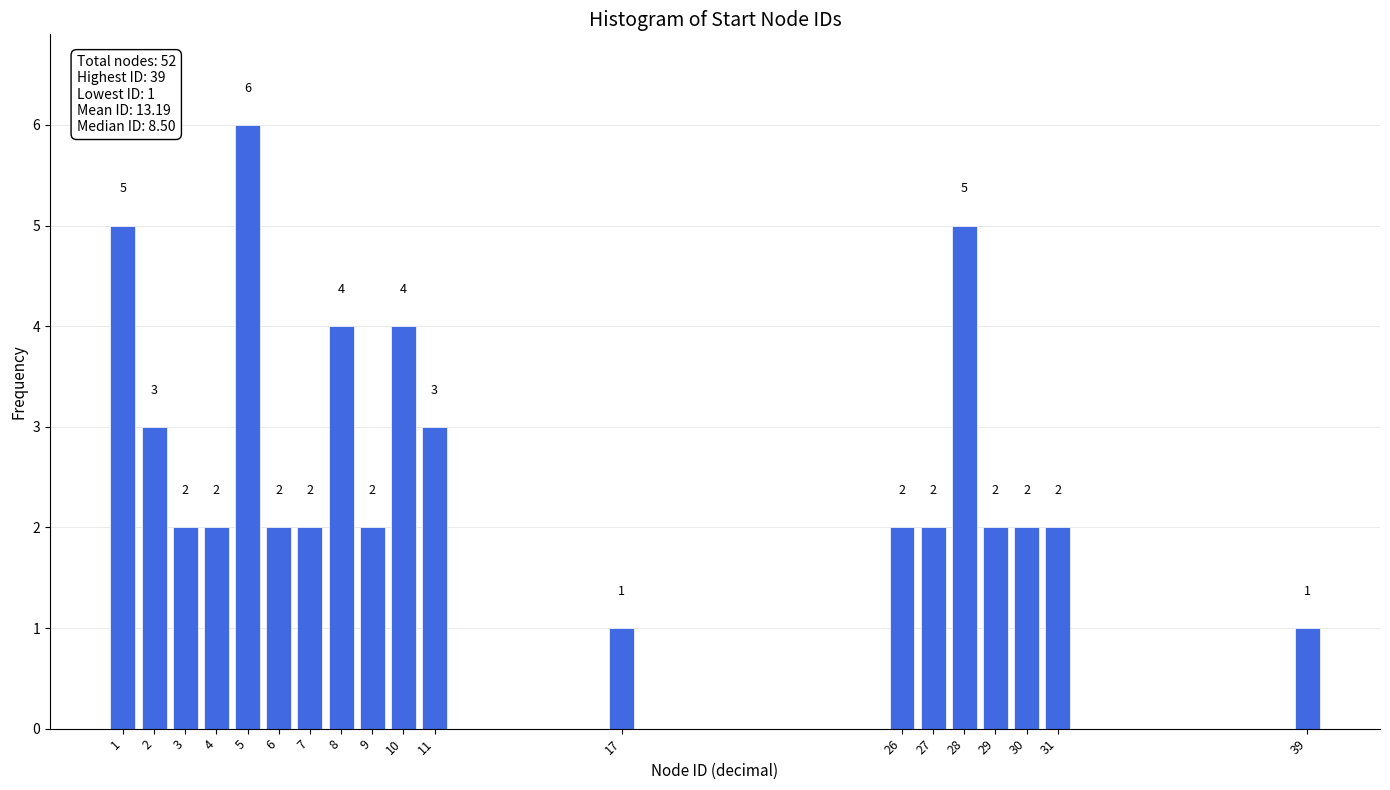

Reading right to left, what are all the values shown in this chart?

1	2	2	2	5	2	2	1	3	4	2	4	2	2	6	2	2	3	5